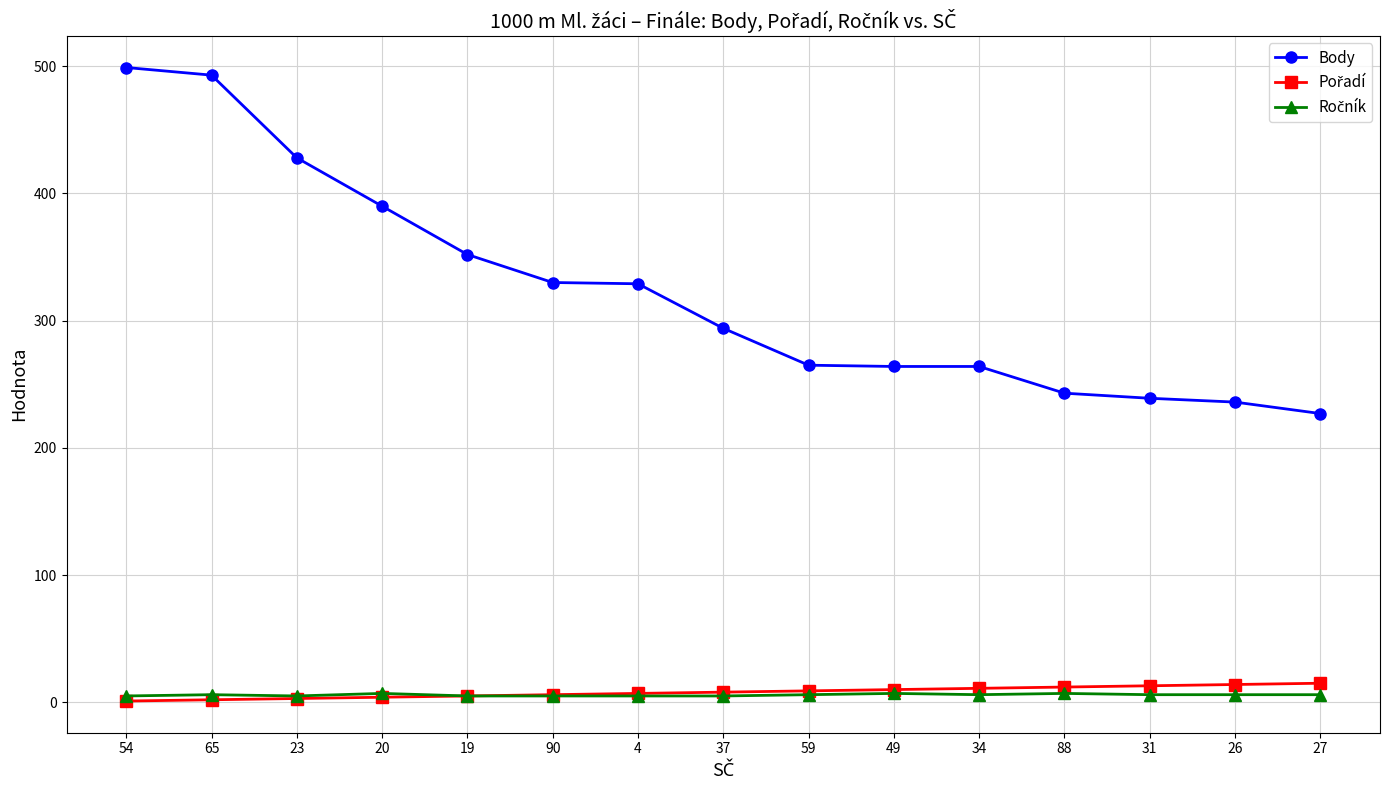

The Body series shows 239 at 31. True or false?

True